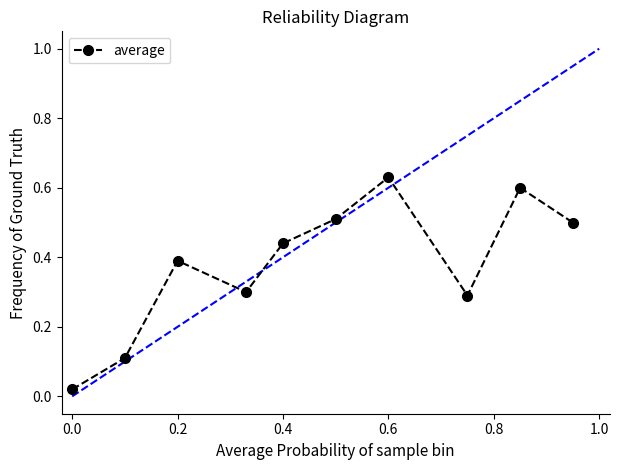

What is the sum of all values?

3.8